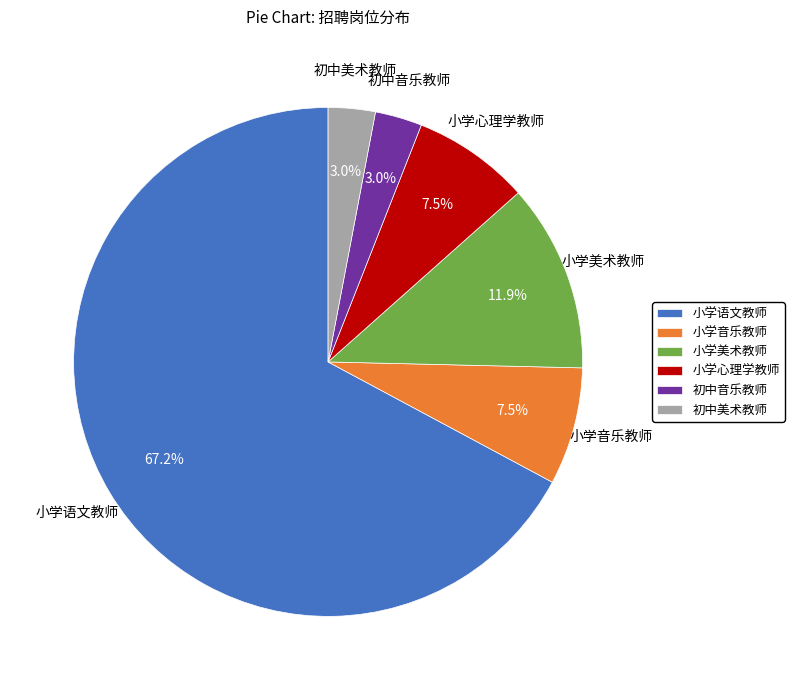

Which slice represents more than half of the pie?

小学语文教师